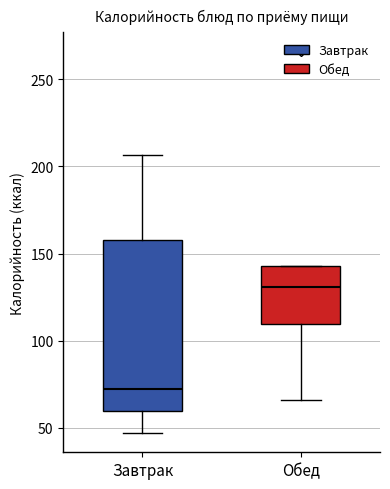

Which box has the lowest median line?

Завтрак